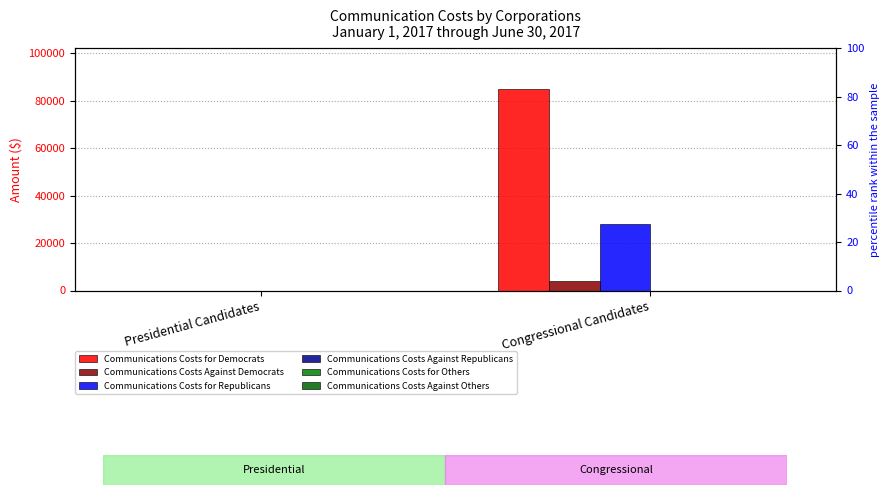

Where is Communications Costs for Republicans nearest to the value 13960?

Presidential Candidates